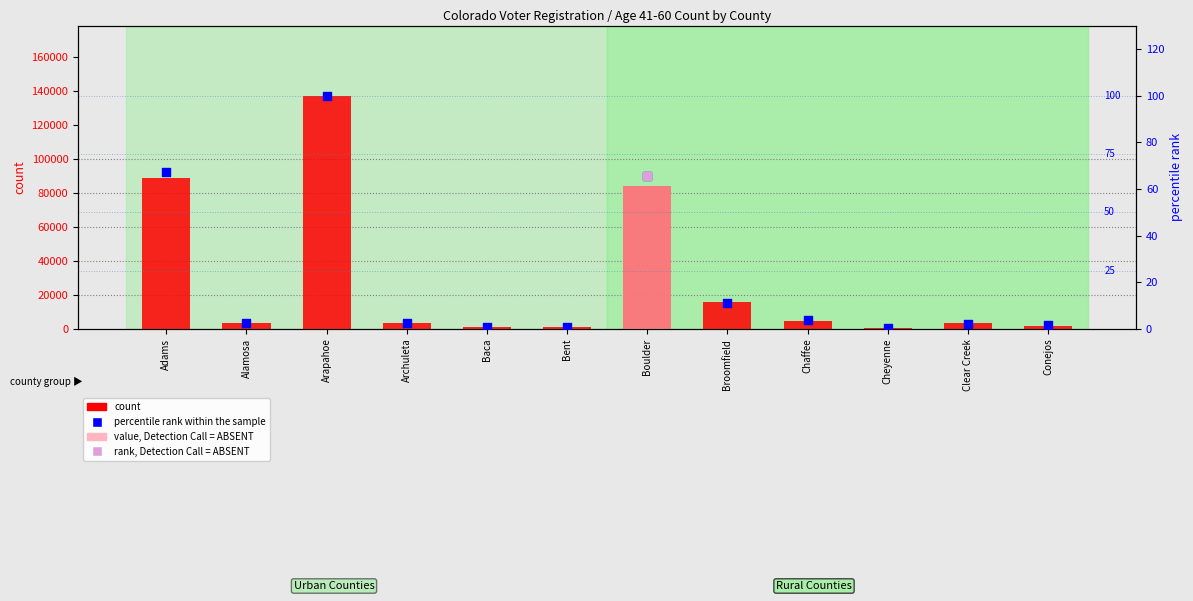

Which series reaches the maximum Y coordinate?

count